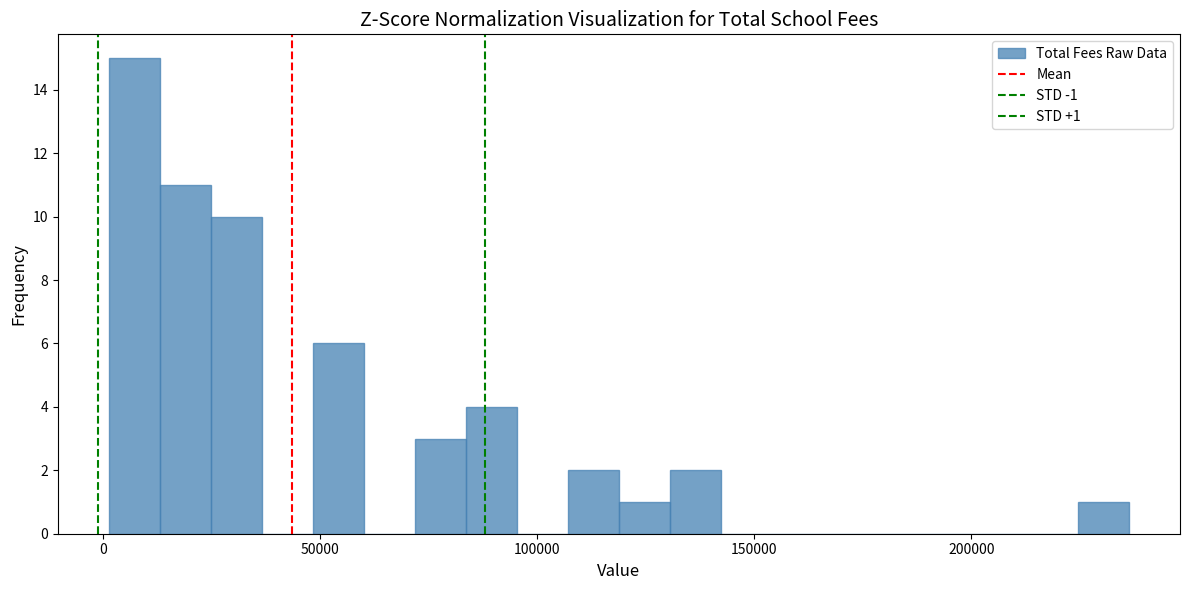

Around what value on the x-axis is the tallest bar? Give the approximate position of its centre, as read against the axis.

5000